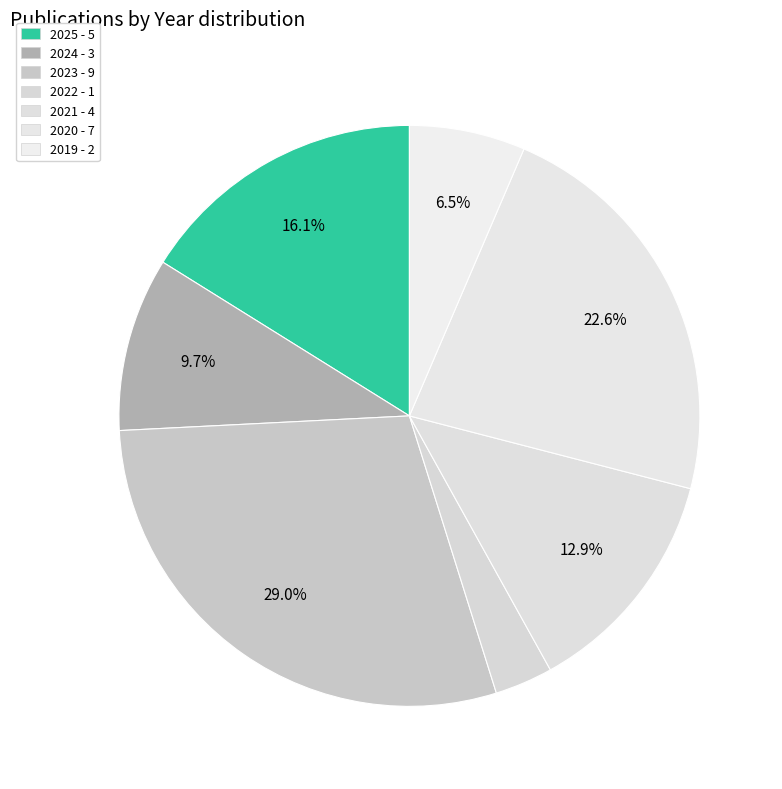

To the nearest percent, what is the average slice percentage?

14%